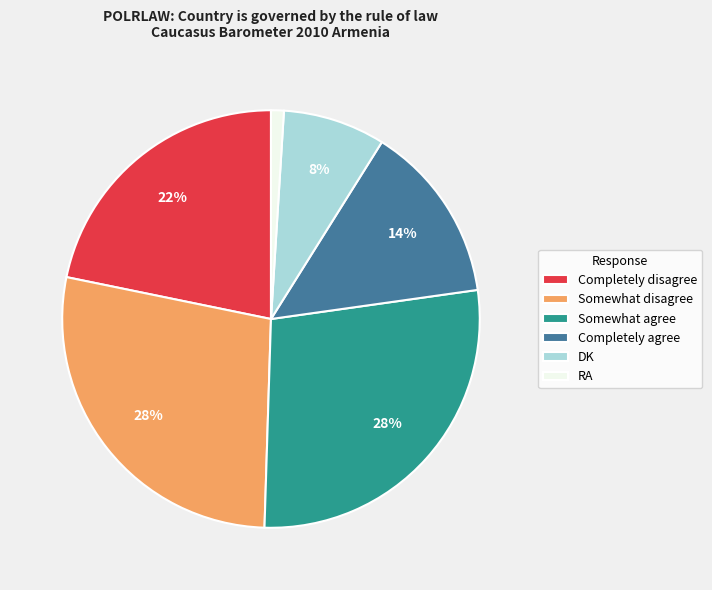

To the nearest percent, what is the difference between the DK and Somewhat agree slice percentages?

20%